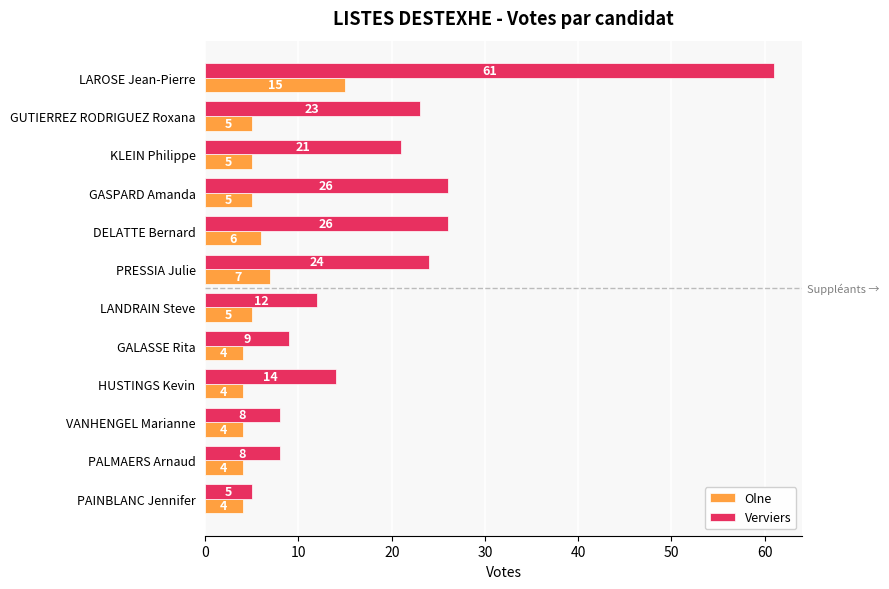

Count the number of categories in the chart.

12